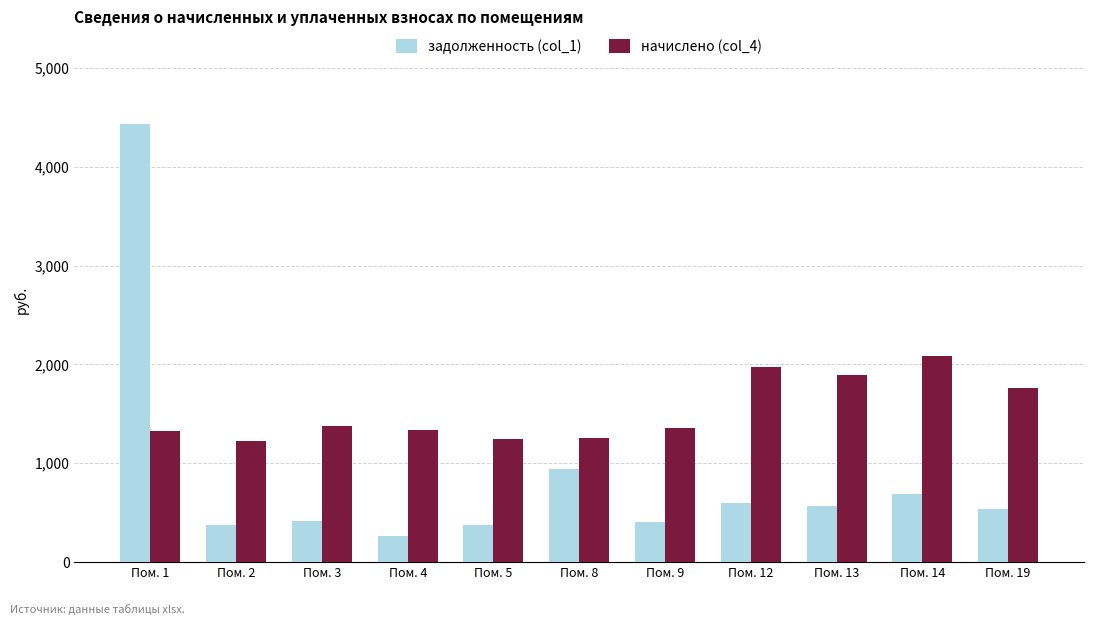

The задолженность (col_1) series shows 259.7 at Пом. 4. True or false?

True